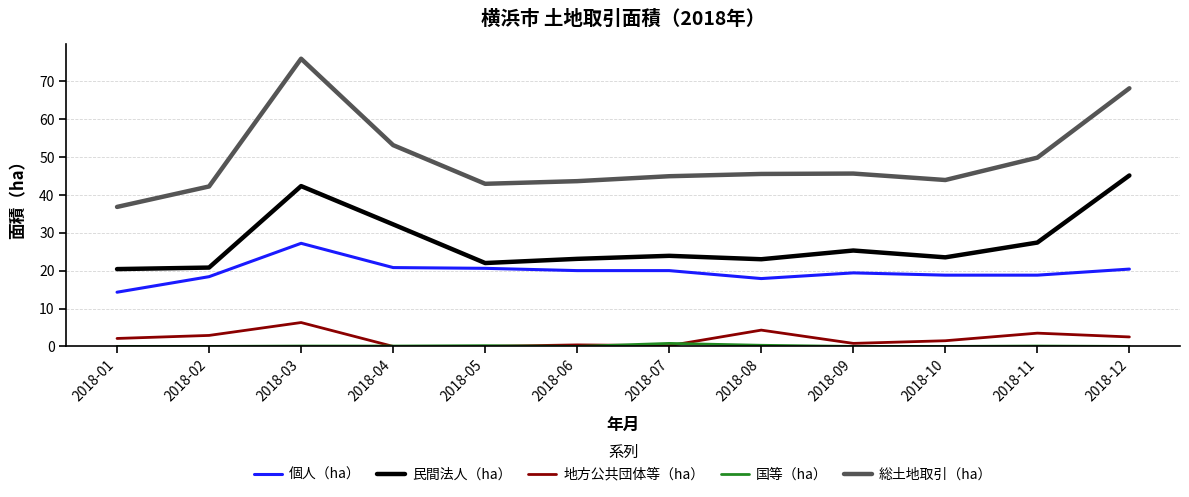

Which label corresponds to the largest value in the chart?

2018-03